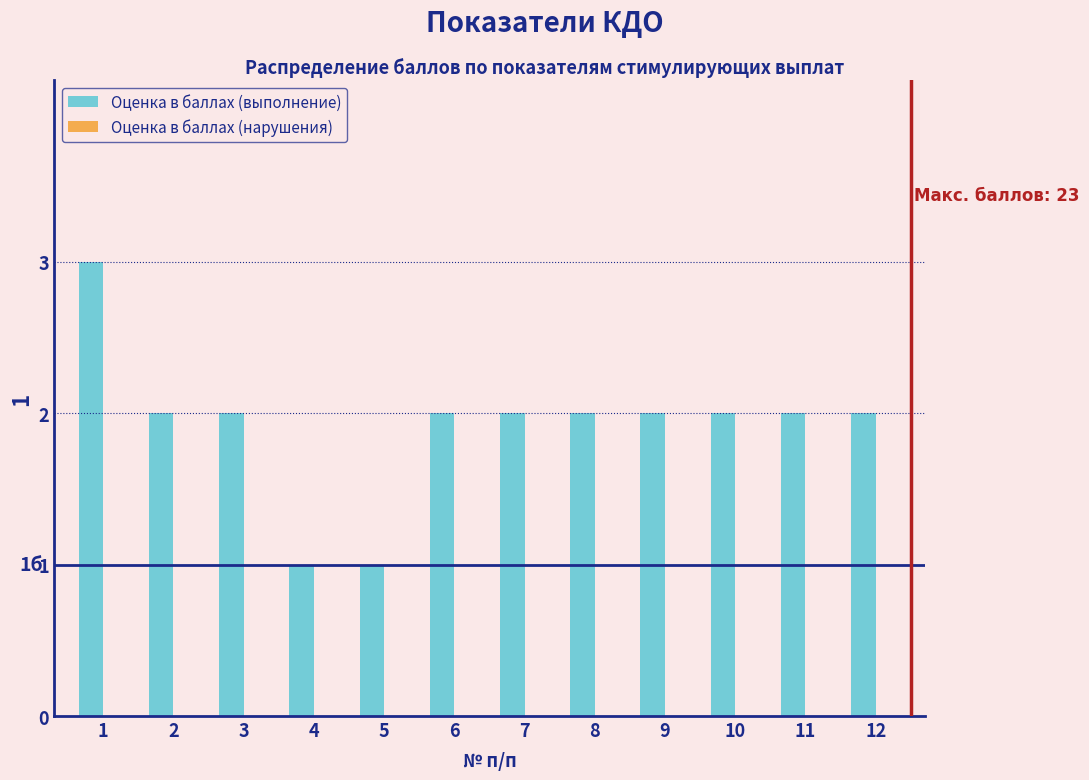

Reading right to left, list all the values displayed in this chart.

2	2	2	2	2	2	2	1	1	2	2	3